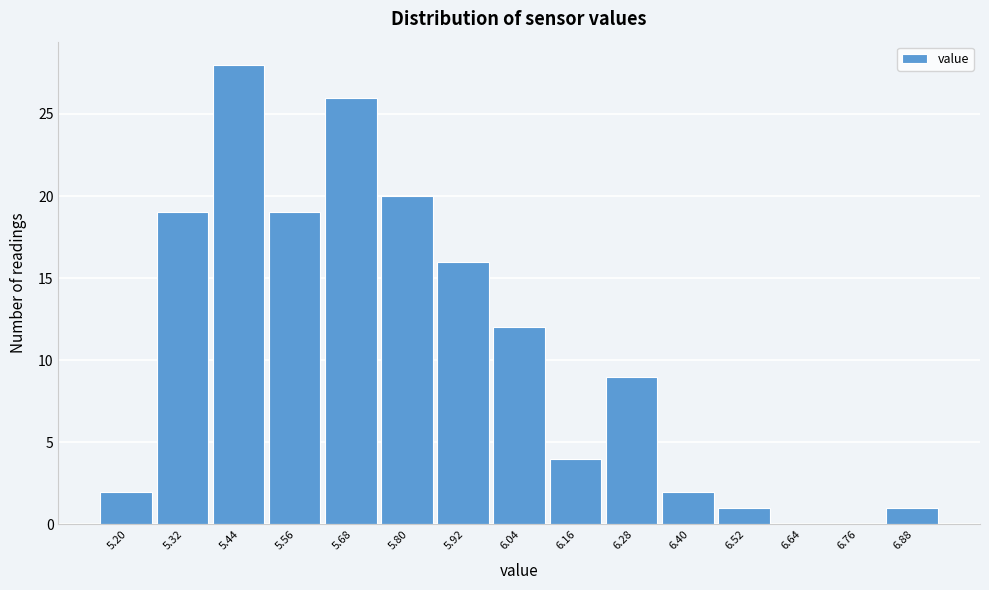

Reading left to right, transcribe all the data shown in this chart.

5.20=2	5.32=19	5.44=28	5.56=19	5.68=26	5.80=20	5.92=16	6.04=12	6.16=4	6.28=9	6.40=2	6.52=1	6.64=0	6.76=0	6.88=1